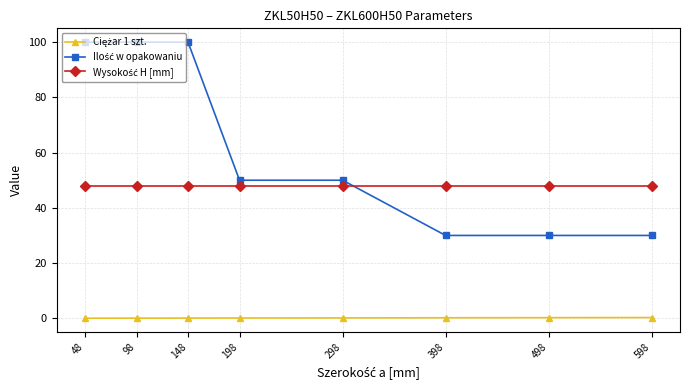

At how many categories does at least one series exceed 20?

8